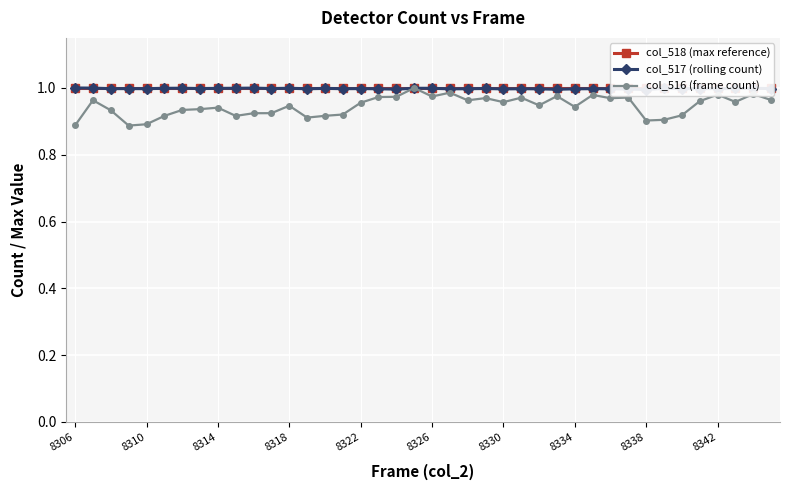

How many interior local peaks does the col_517 (rolling count) series have?

13